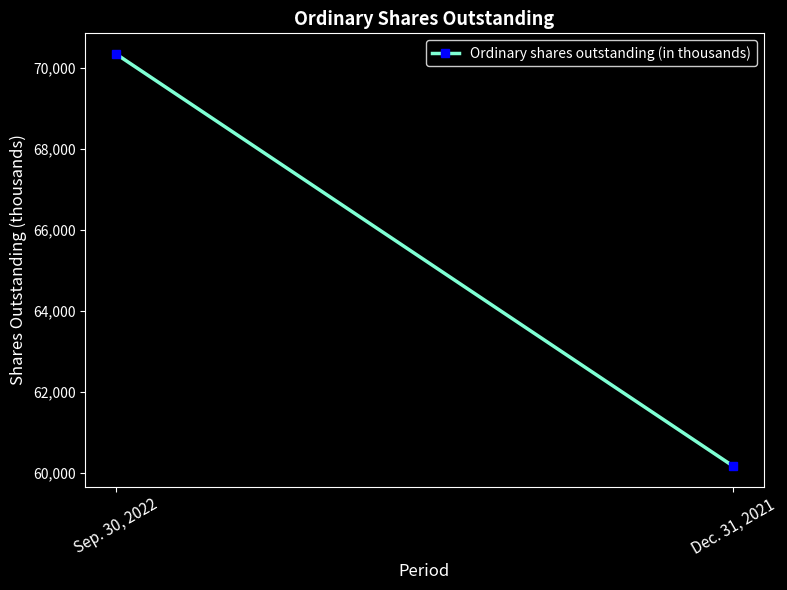

What is the average value?

65263